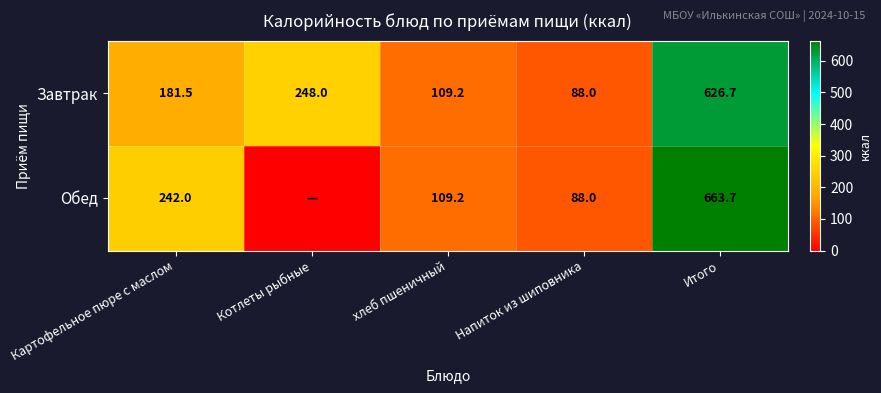

Which series changed the most between хлеб пшеничный and Итого?

Обед